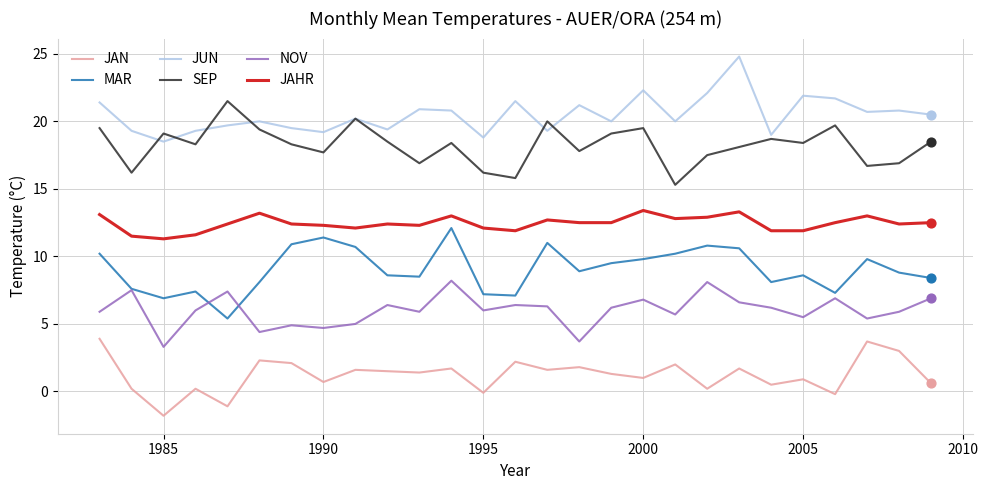

Which series has the largest total across all categories?

JUN